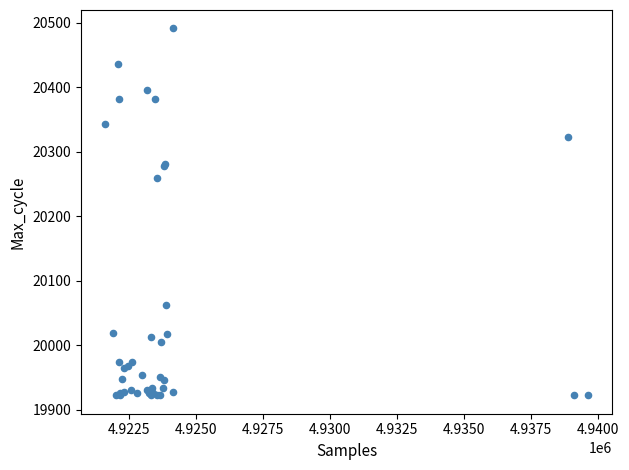

What Y value in the scatter plot is closest to 20206?

20259